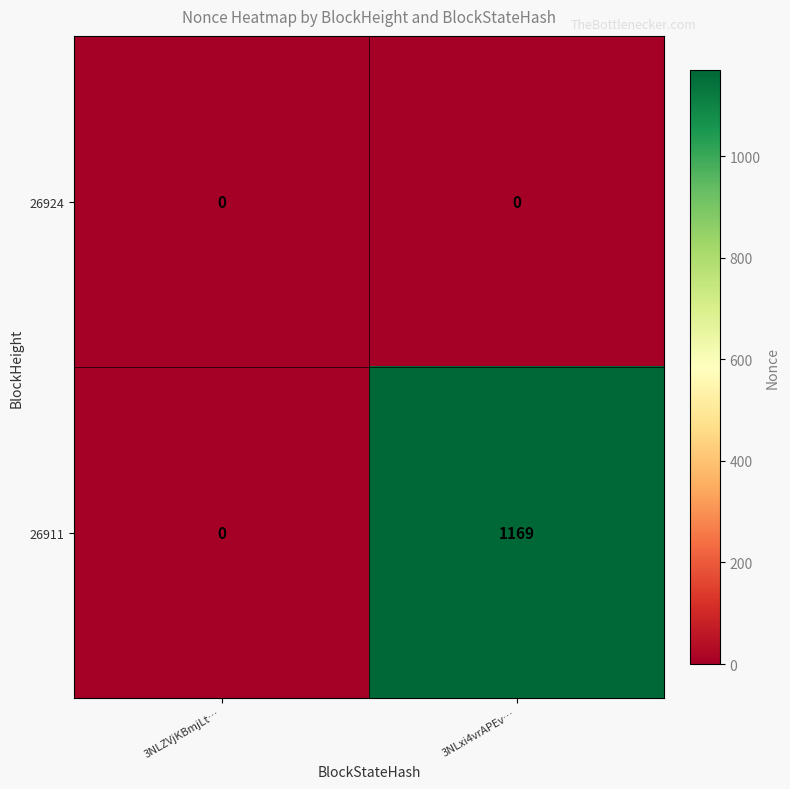

Which series has the widest spread of values?

26911